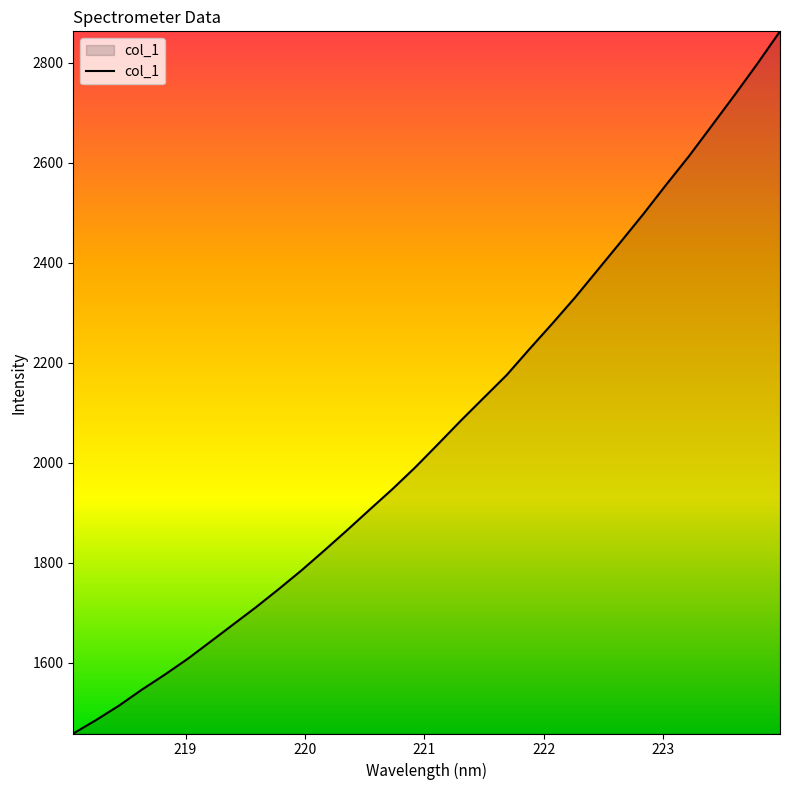

What is the minimum value shown in the chart?

1459.0